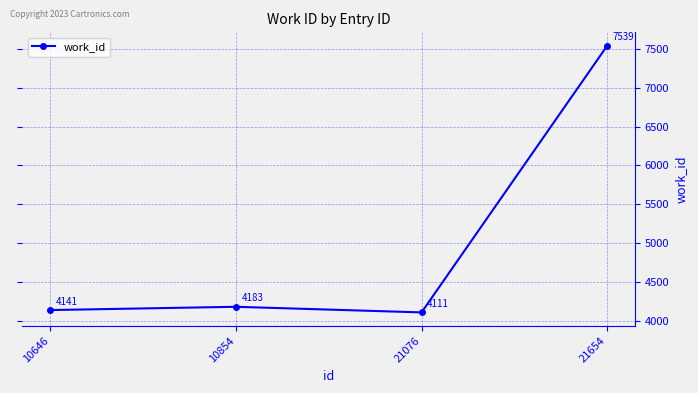

What is the change in value from 10854 to 21076?

-72